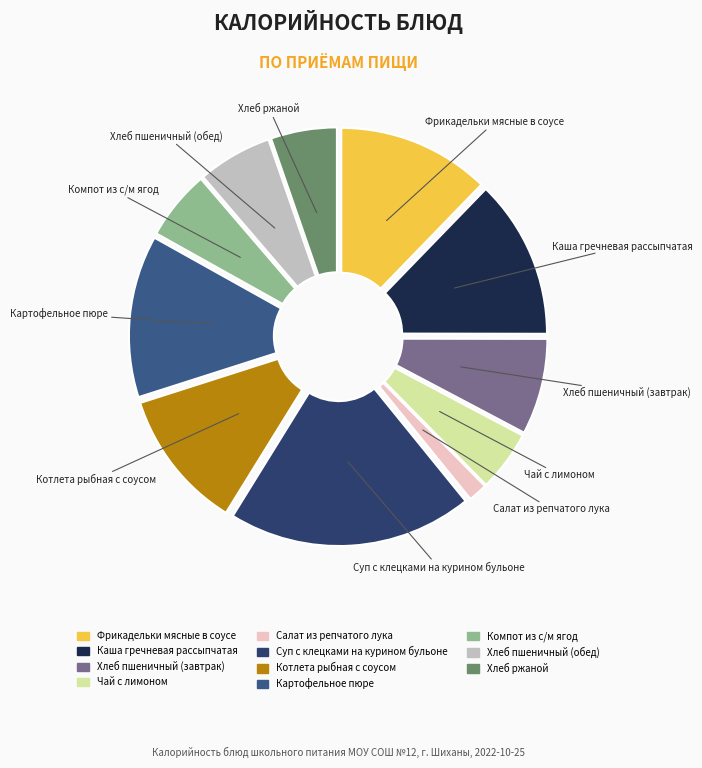

Is there any slice that represents more than half of the pie?

No